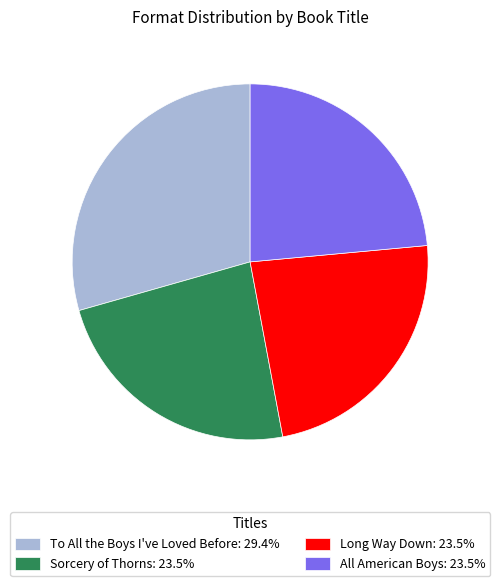

What is the ratio of the value at All American Boys: 23.5% to the value at To All the Boys I've Loved Before: 29.4%?

0.8